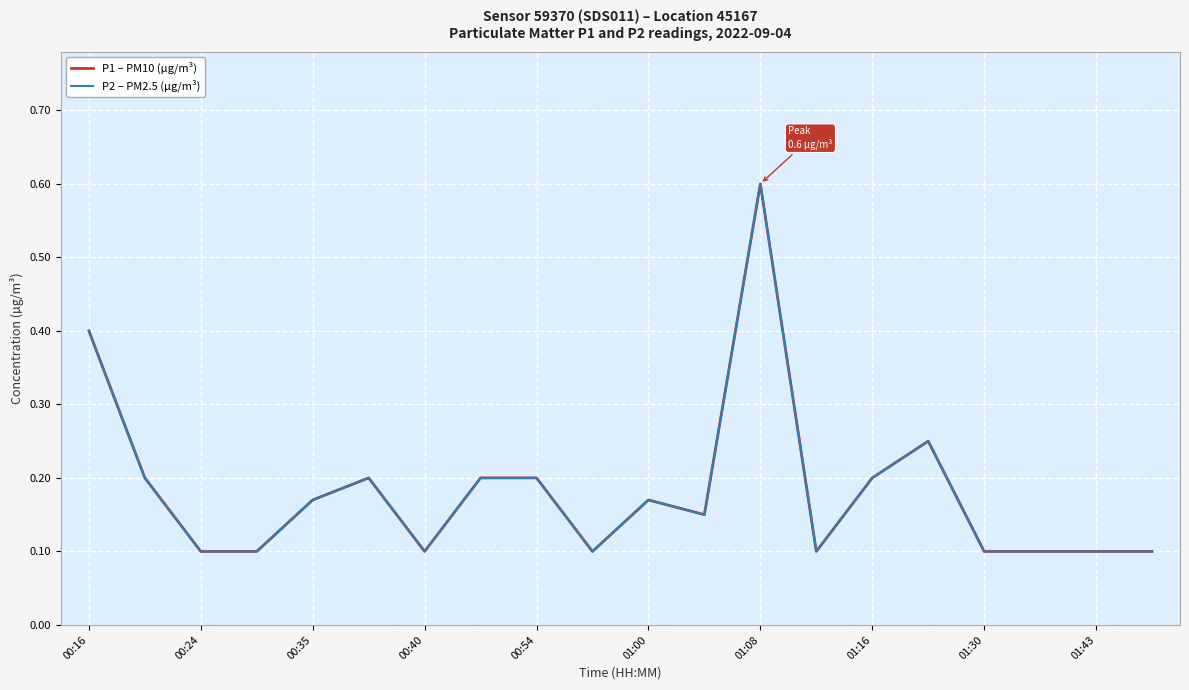

Which series has the largest total across all categories?

P1 – PM10 (µg/m³)